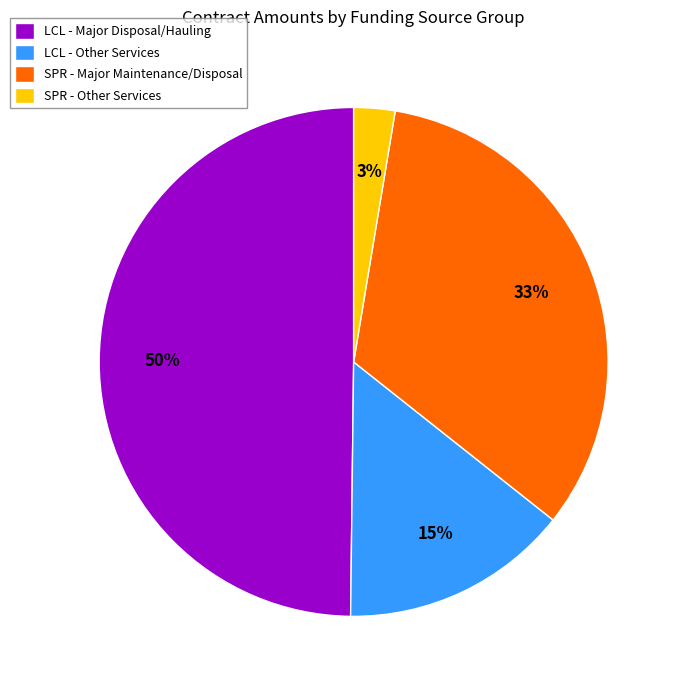

How many segments does this pie chart have?

4